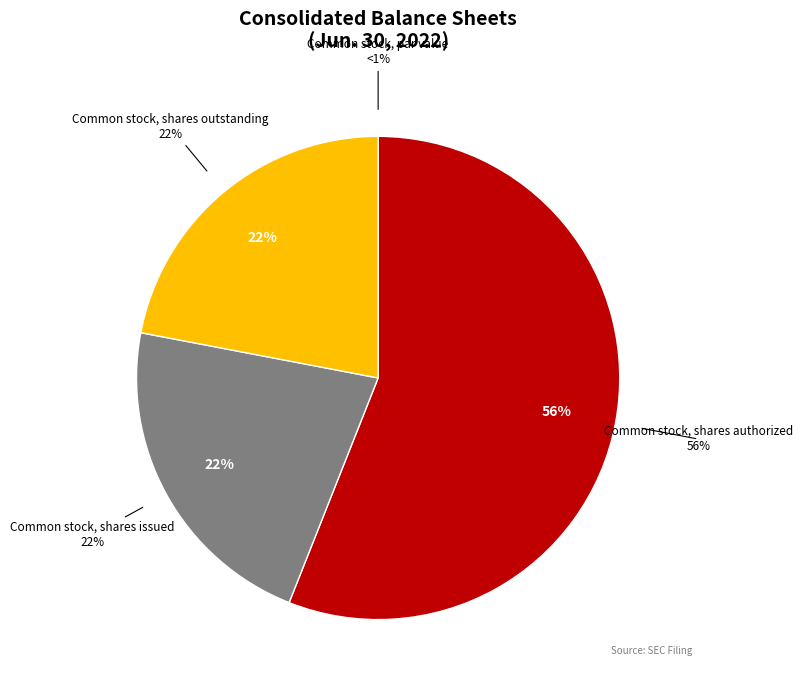

Is it true that Common stock, par value is 0% of the pie?

True